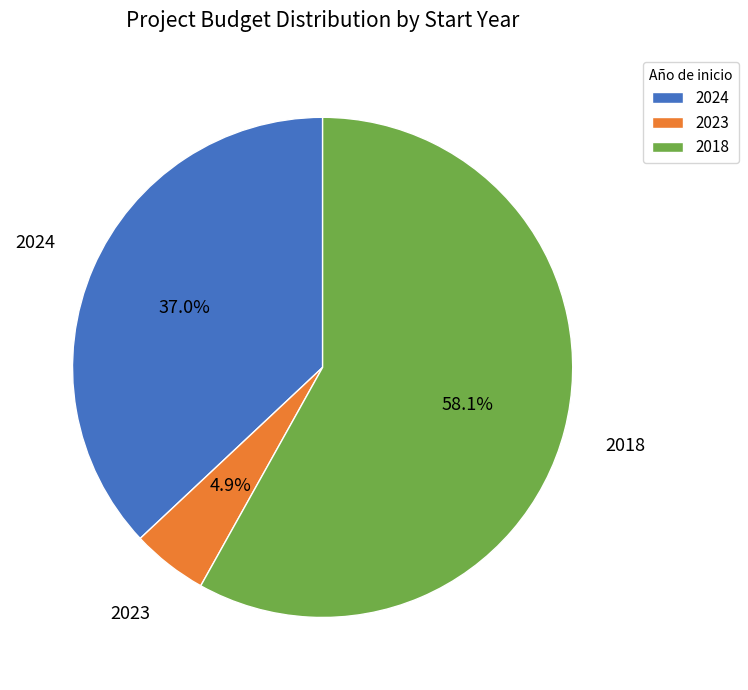

Is there a majority slice in this chart?

Yes